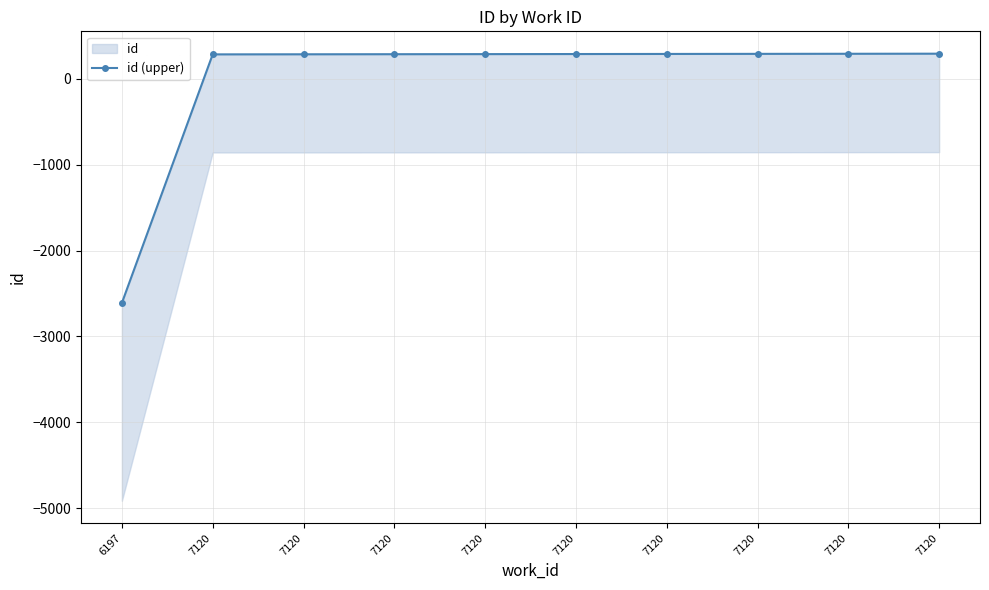

True or false: the data has more than 2 interior local peaks.

False